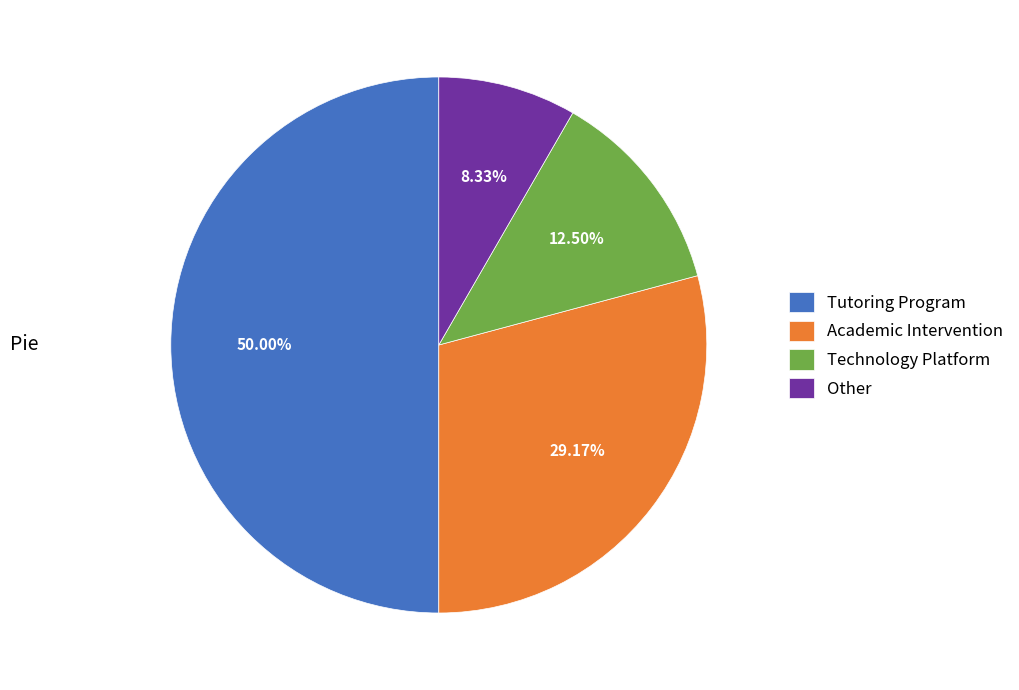

Which slice is the largest?

Tutoring Program